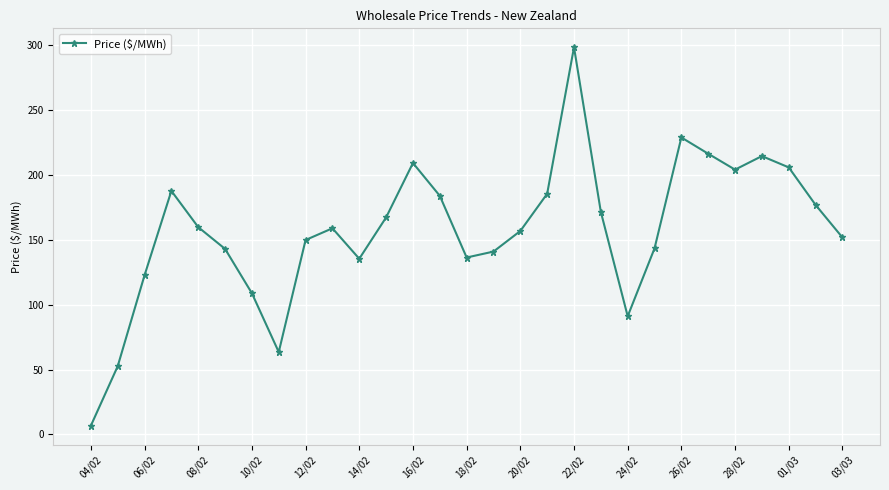

What is the maximum value shown in the chart?

298.4